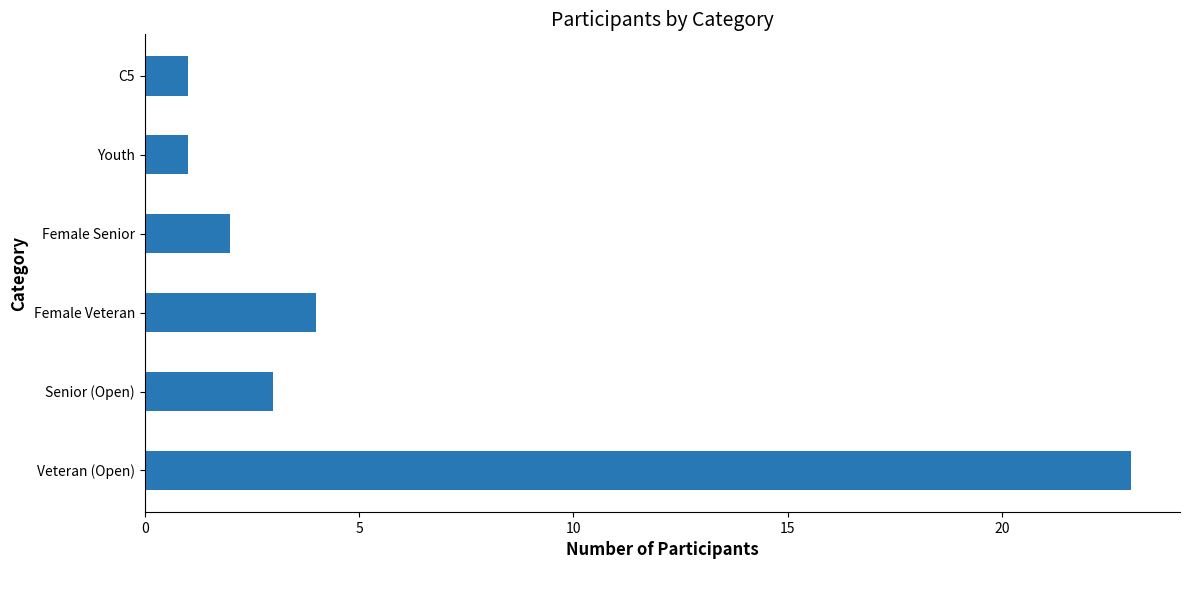

Reading bottom to top, transcribe all the data shown in this chart.

Veteran (Open)=23	Senior (Open)=3	Female Veteran=4	Female Senior=2	Youth=1	C5=1